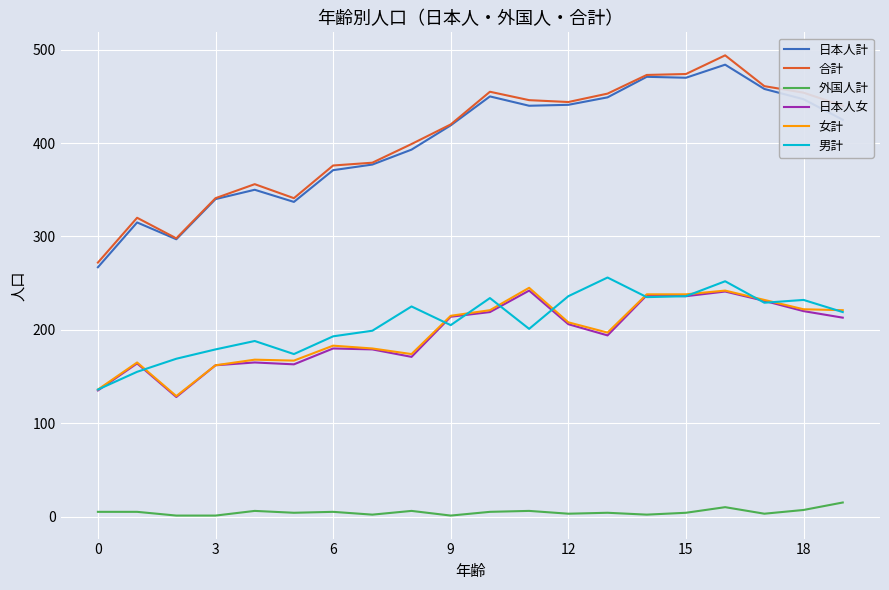

True or false: 女計 and 日本人計 cross at least once.

False